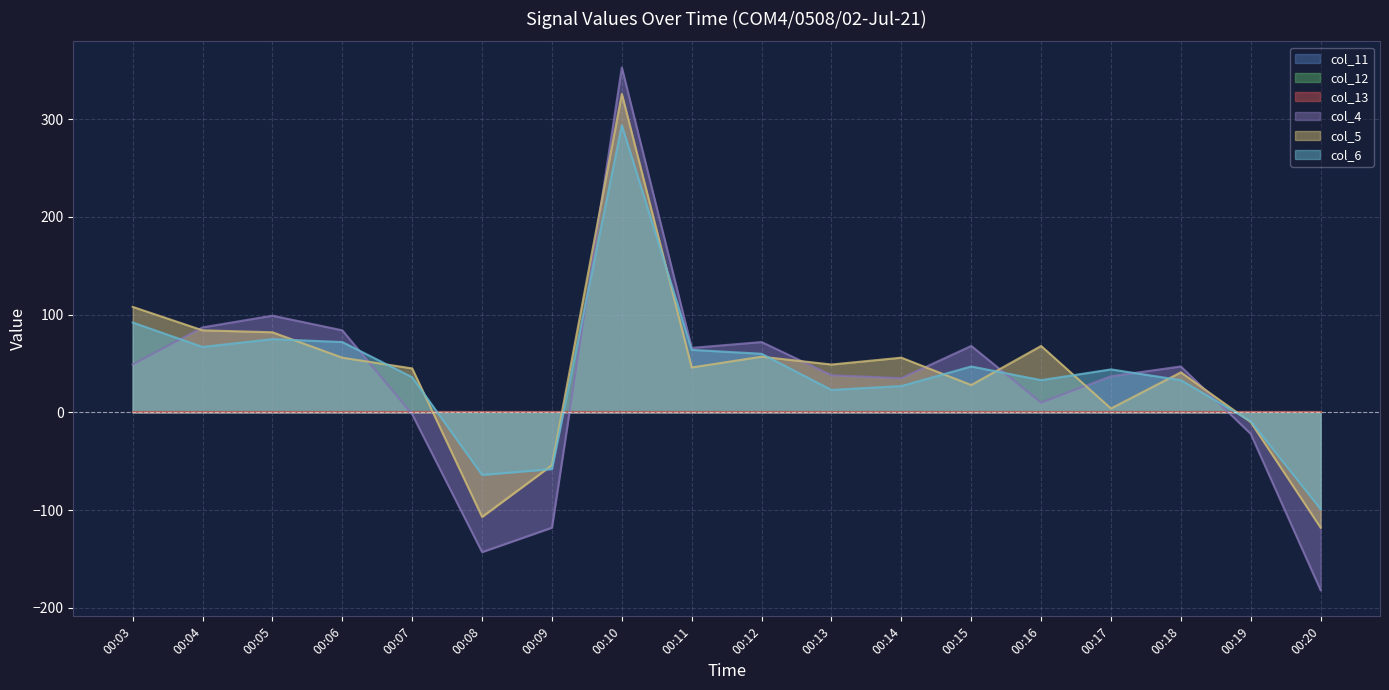

Does the chart have visible grid lines?

Yes